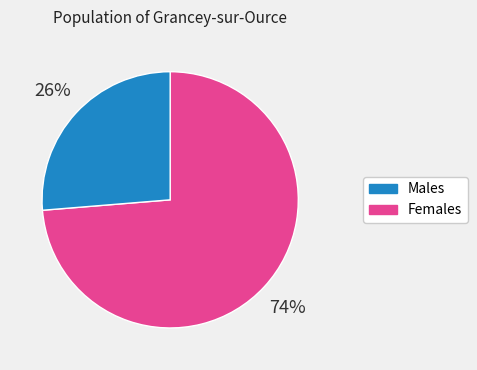

How many segments does this pie chart have?

2